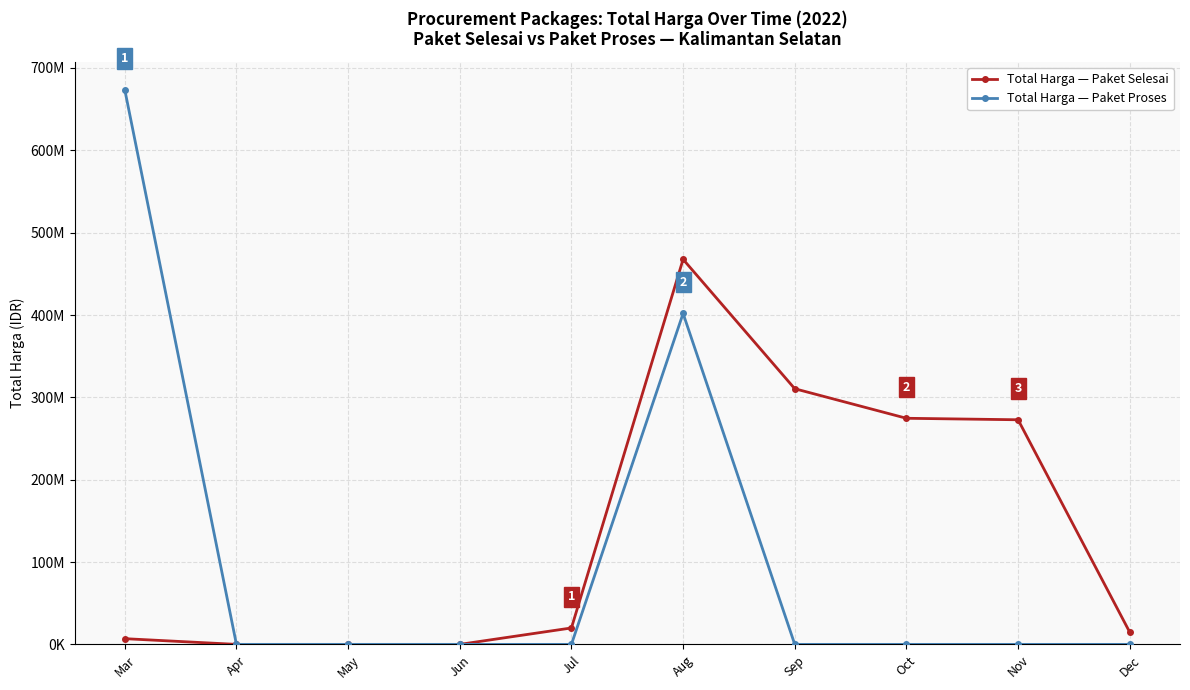

True or false: Total Harga — Paket Selesai and Total Harga — Paket Proses intersect in this chart.

False